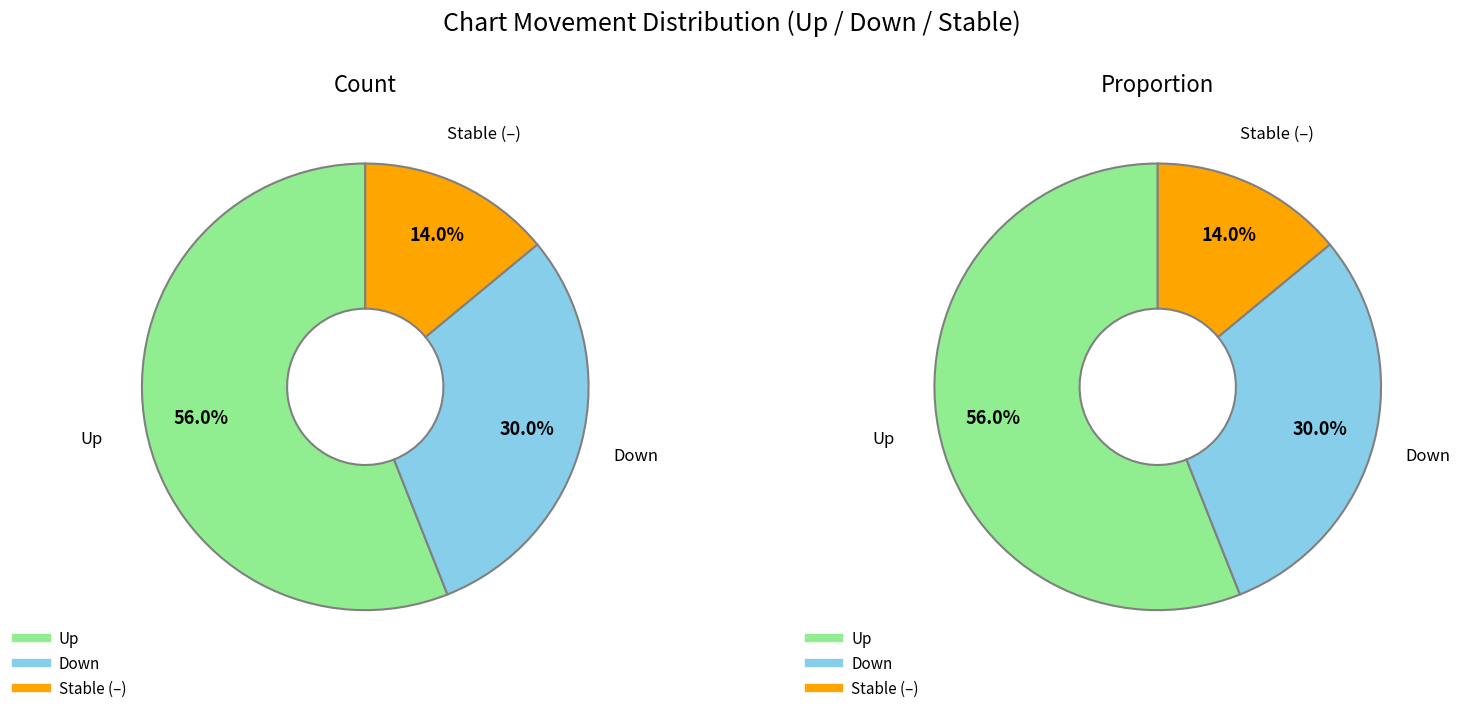

To the nearest percent, what is the difference between the - and down slice percentages?

16%